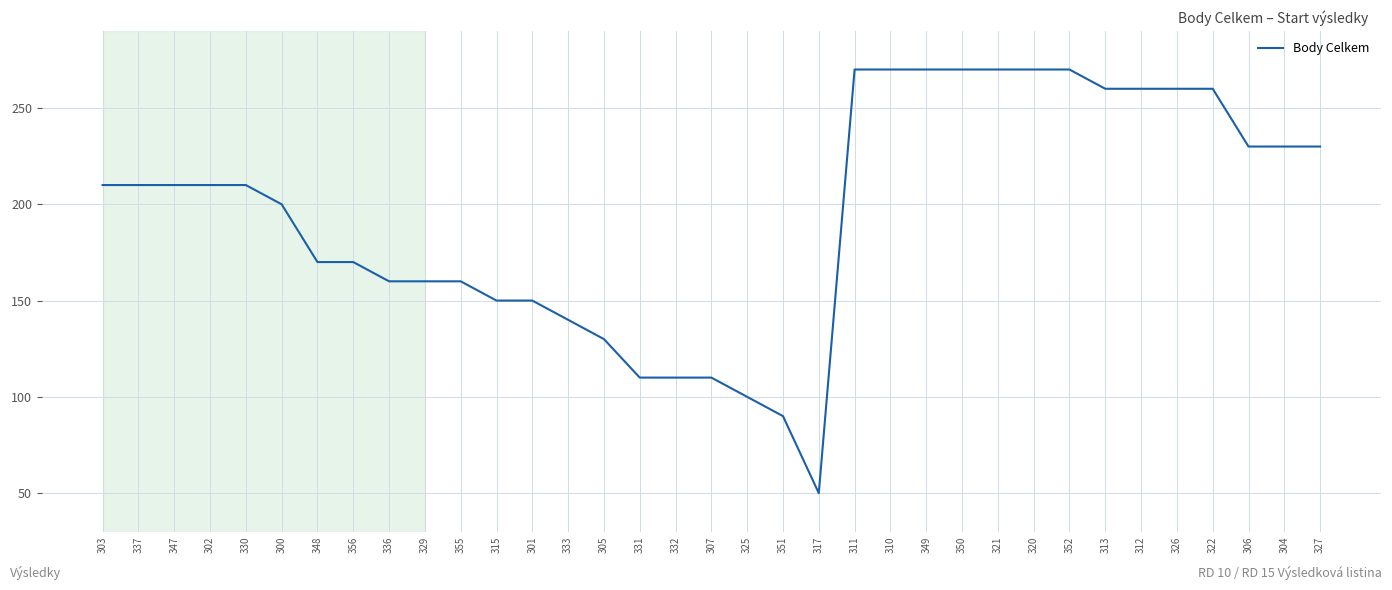

What position from the left is 301?

13